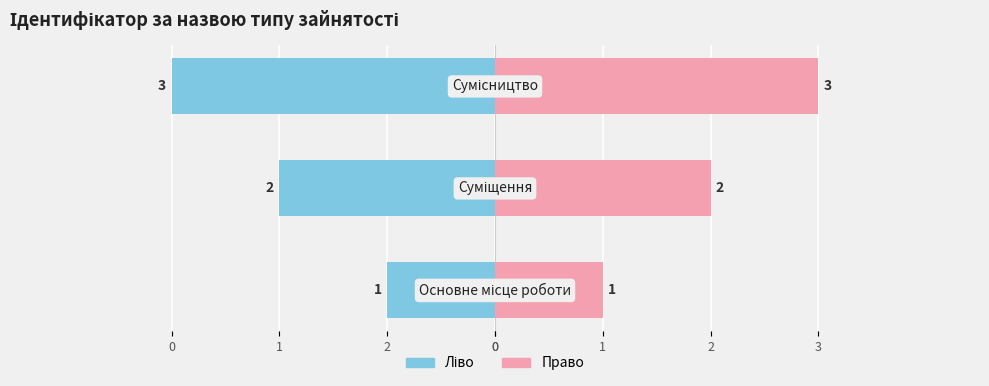

What is the average value of the Ідентифікатор (ліво) series?

-2